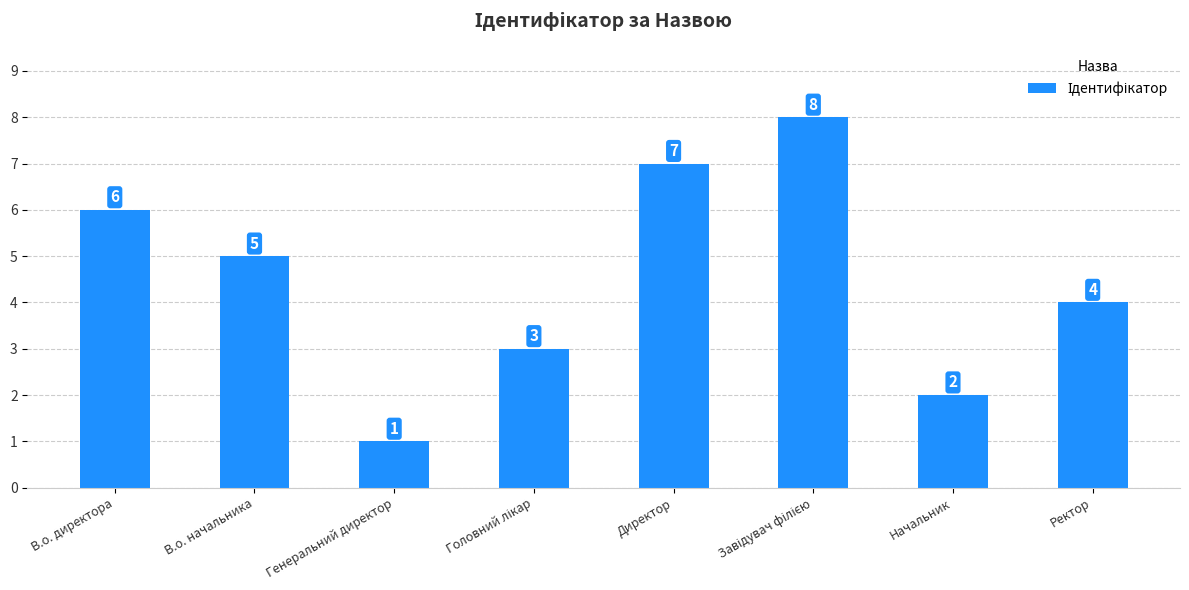

How many bars are there in total?

8